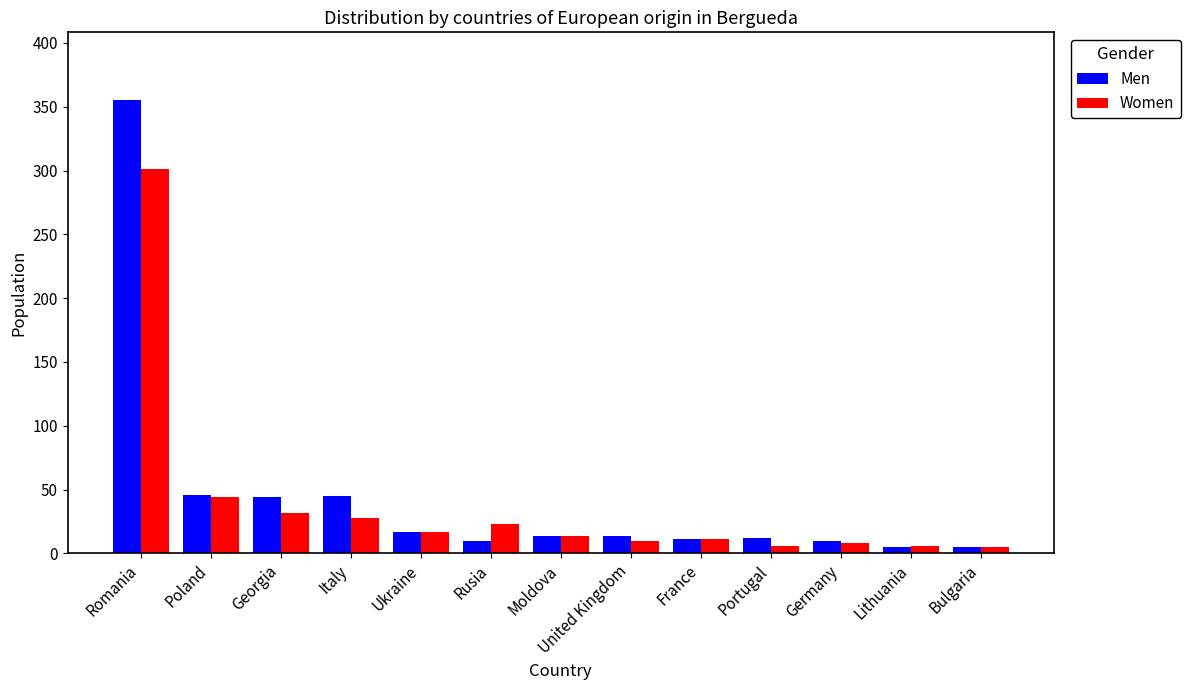

What is the sum of the Men values at Portugal and Ukraine?

29